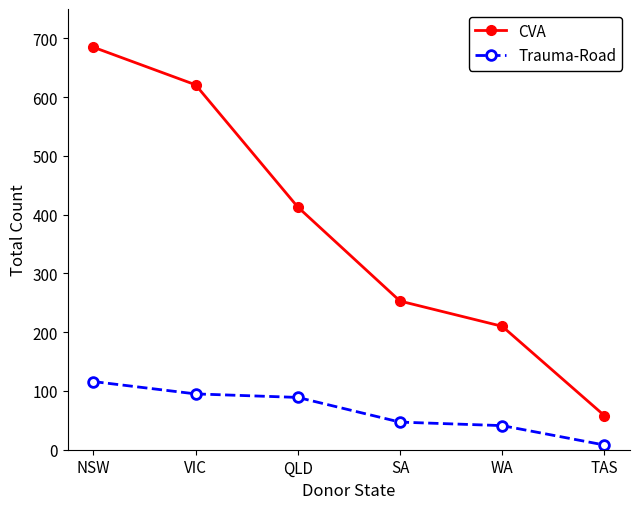

What position from the left is SA?

4